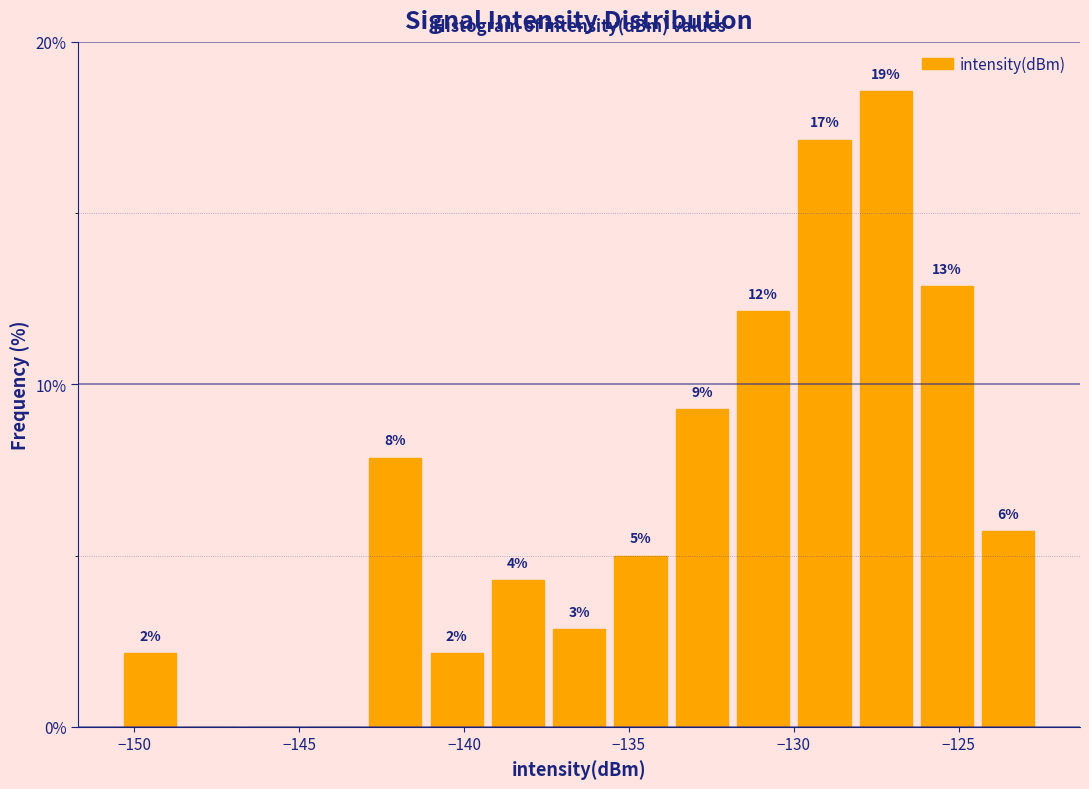

Read against the x-axis, roughly where is the centre of the tallest bar?

-127.0